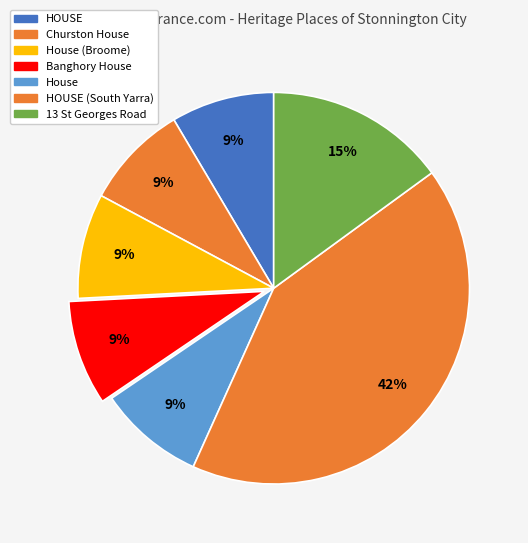

How many slices are in this pie chart?

7